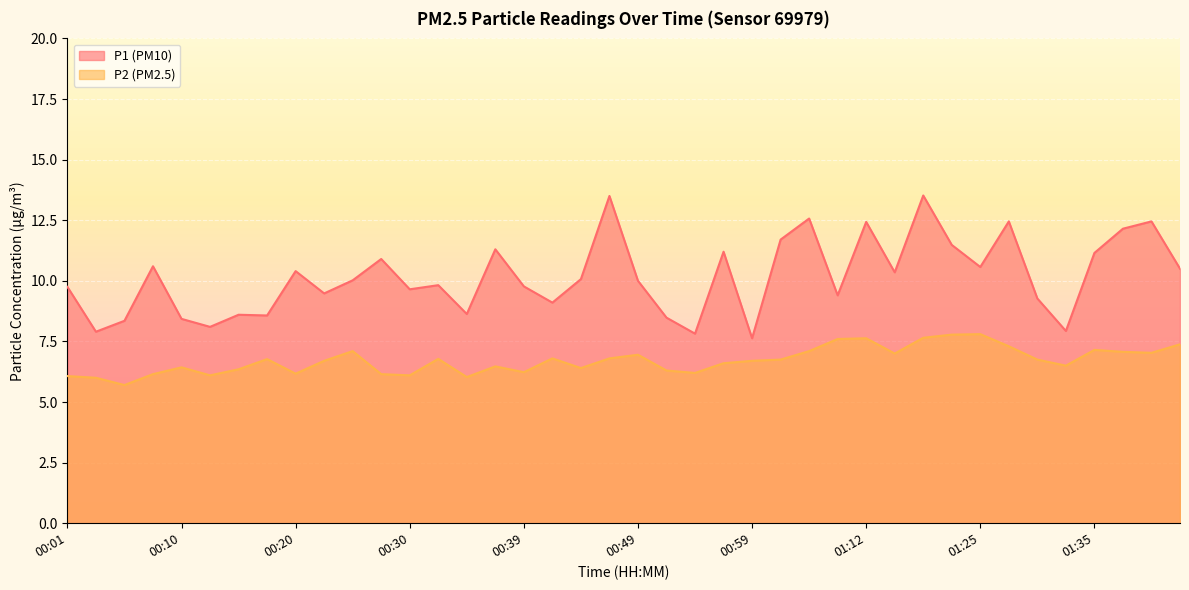

Which series has the widest spread of values?

P1 (PM10)